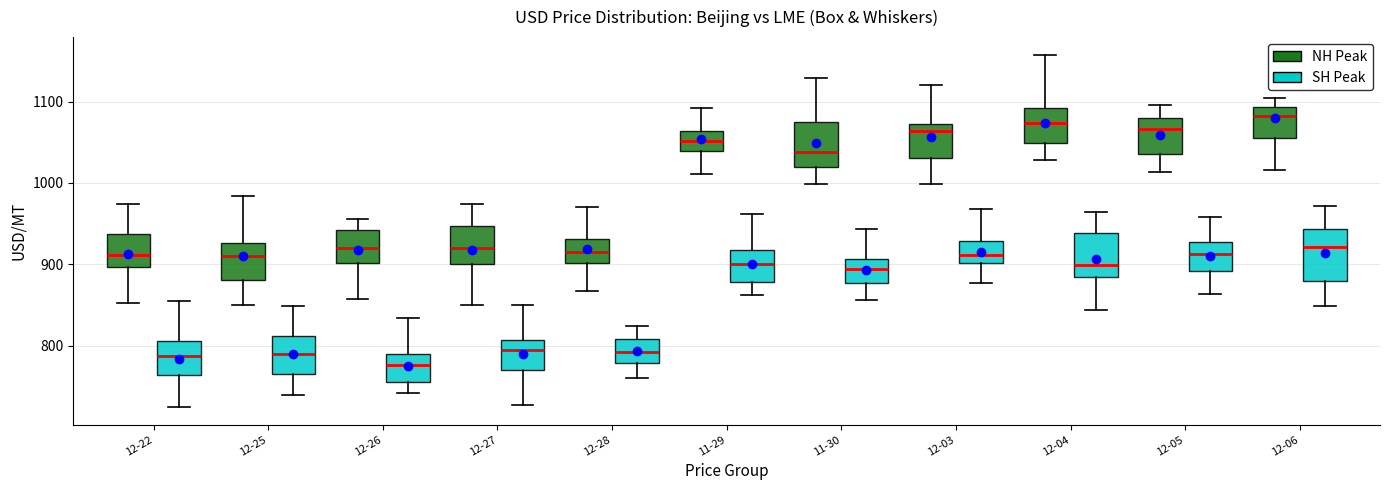

Reading left to right, transcribe this box plot: for each box, give where its median line is, the range the box spans, and where its two whiskers end, as read against the y-axis. The values are not printed on the chart, so give them approximately, as read against the axis.

12-22 (NH Peak): median 910, box 900 to 940, whiskers 850 to 970
12-22 (SH Peak): median 790, box 760 to 810, whiskers 720 to 860
12-25 (NH Peak): median 910, box 880 to 930, whiskers 850 to 980
12-25 (SH Peak): median 790, box 770 to 810, whiskers 740 to 850
12-26 (NH Peak): median 920, box 900 to 940, whiskers 860 to 960
12-26 (SH Peak): median 780, box 760 to 790, whiskers 740 to 830
12-27 (NH Peak): median 920, box 900 to 950, whiskers 850 to 970
12-27 (SH Peak): median 790, box 770 to 810, whiskers 730 to 850
12-28 (NH Peak): median 920, box 900 to 930, whiskers 870 to 970
12-28 (SH Peak): median 790, box 780 to 810, whiskers 760 to 820
11-29 (NH Peak): median 1050, box 1040 to 1060, whiskers 1010 to 1090
11-29 (SH Peak): median 900, box 880 to 920, whiskers 860 to 960
11-30 (NH Peak): median 1040, box 1020 to 1070, whiskers 1000 to 1130
11-30 (SH Peak): median 890, box 880 to 910, whiskers 860 to 940
12-03 (NH Peak): median 1060, box 1030 to 1070, whiskers 1000 to 1120
12-03 (SH Peak): median 910, box 900 to 930, whiskers 880 to 970
12-04 (NH Peak): median 1070, box 1050 to 1090, whiskers 1030 to 1160
12-04 (SH Peak): median 900, box 880 to 940, whiskers 840 to 960
12-05 (NH Peak): median 1070, box 1040 to 1080, whiskers 1010 to 1100
12-05 (SH Peak): median 910, box 890 to 930, whiskers 860 to 960
12-06 (NH Peak): median 1080, box 1060 to 1090, whiskers 1020 to 1100
12-06 (SH Peak): median 920, box 880 to 940, whiskers 850 to 970